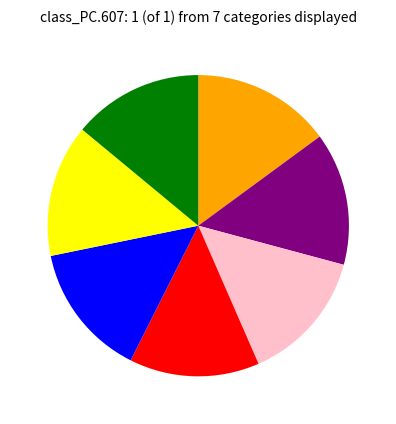

Count the number of slices in the pie.

7